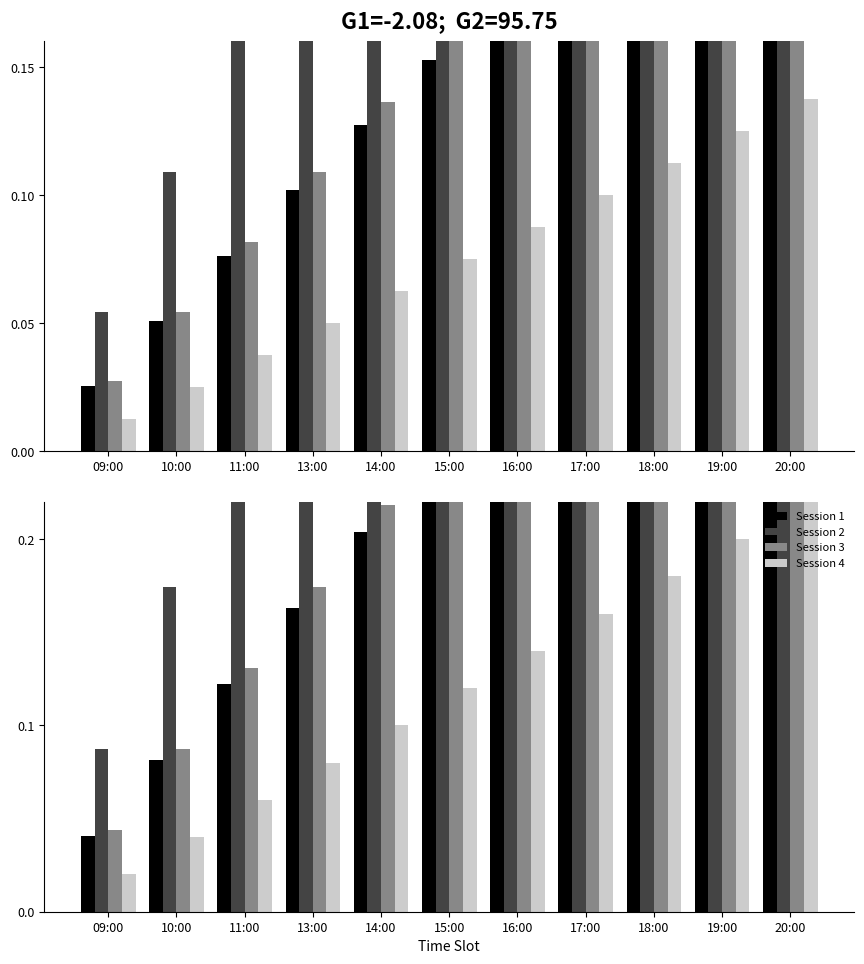

Reading left to right, list all the values displayed in this chart.

Session 1: 0.0	0.1	0.1	0.2	0.2	0.2	0.3	0.3	0.4	0.4	0.4
Session 2: 0.1	0.2	0.3	0.3	0.4	0.5	0.6	0.7	0.8	0.9	1.0
Session 3: 0.0	0.1	0.1	0.2	0.2	0.3	0.3	0.3	0.4	0.4	0.5
Session 4: 0.0	0.0	0.1	0.1	0.1	0.1	0.1	0.2	0.2	0.2	0.2